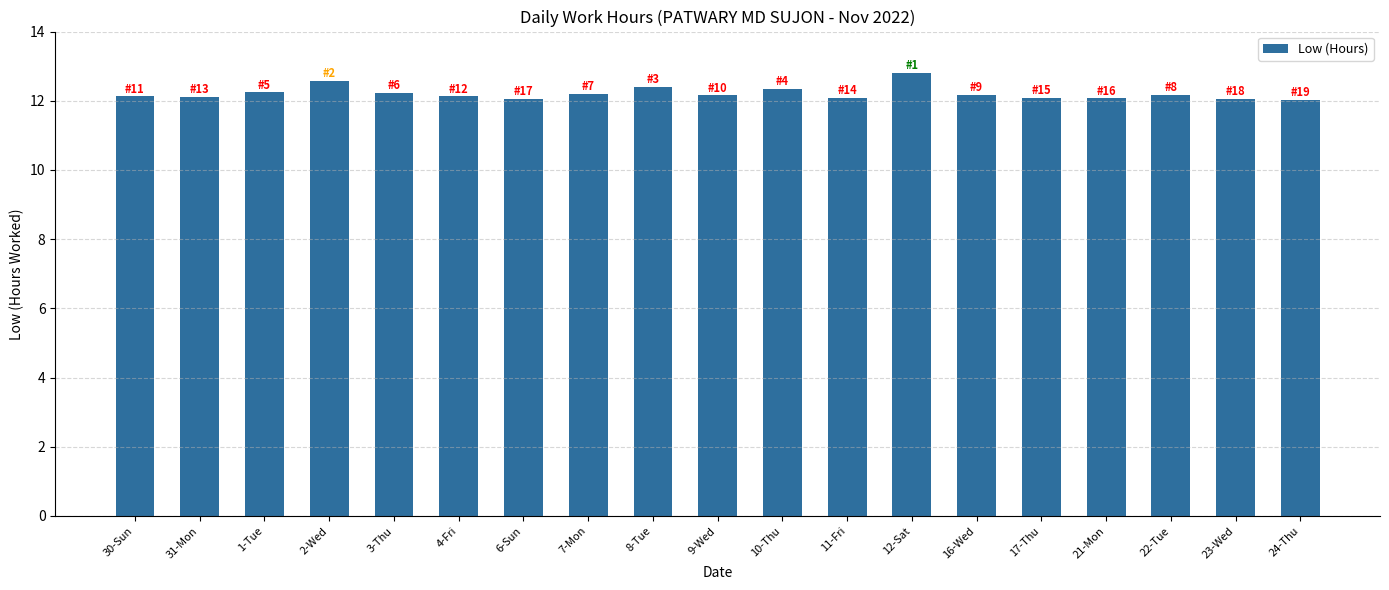

Approximately how many times larger is the value at 11-Fri compared to 16-Wed?

1.0